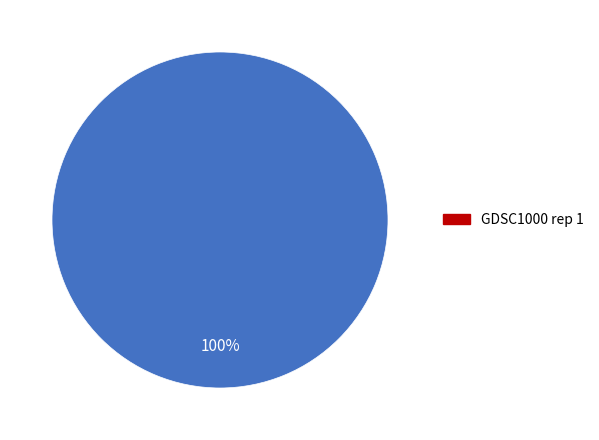

Is there a majority slice in this chart?

Yes